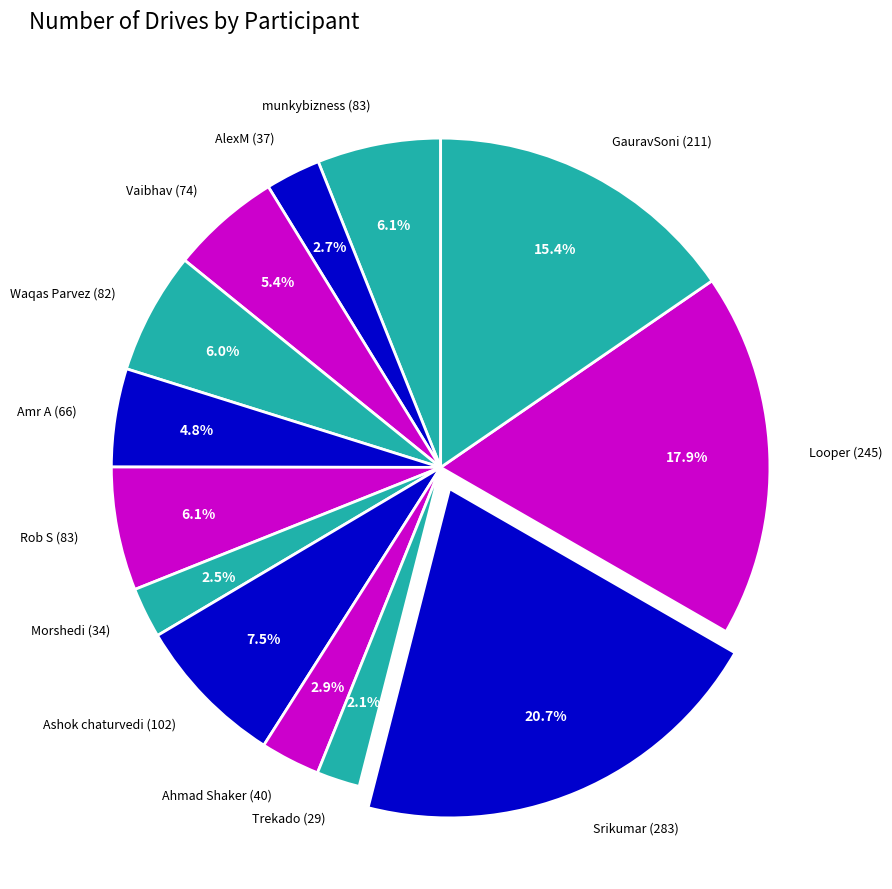

Count the number of slices in the pie.

13